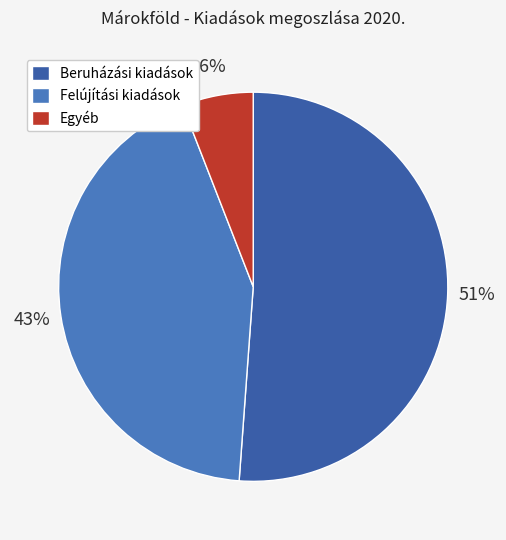

Is there any slice that represents more than half of the pie?

Yes